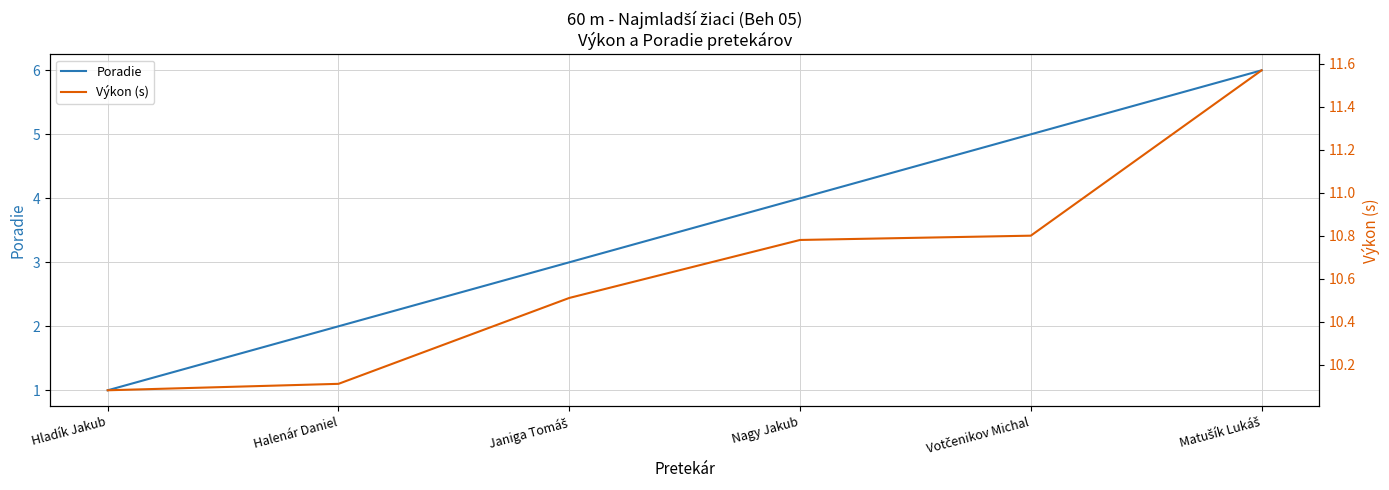

What position from the right is Votčenikov Michal?

2